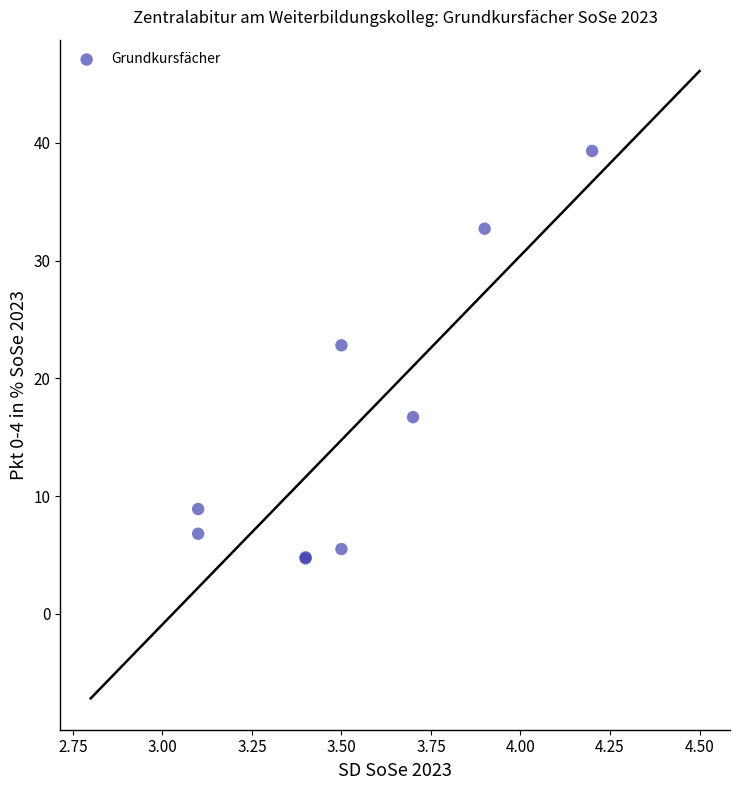

What Y value in the scatter plot is closest to 22?

22.8